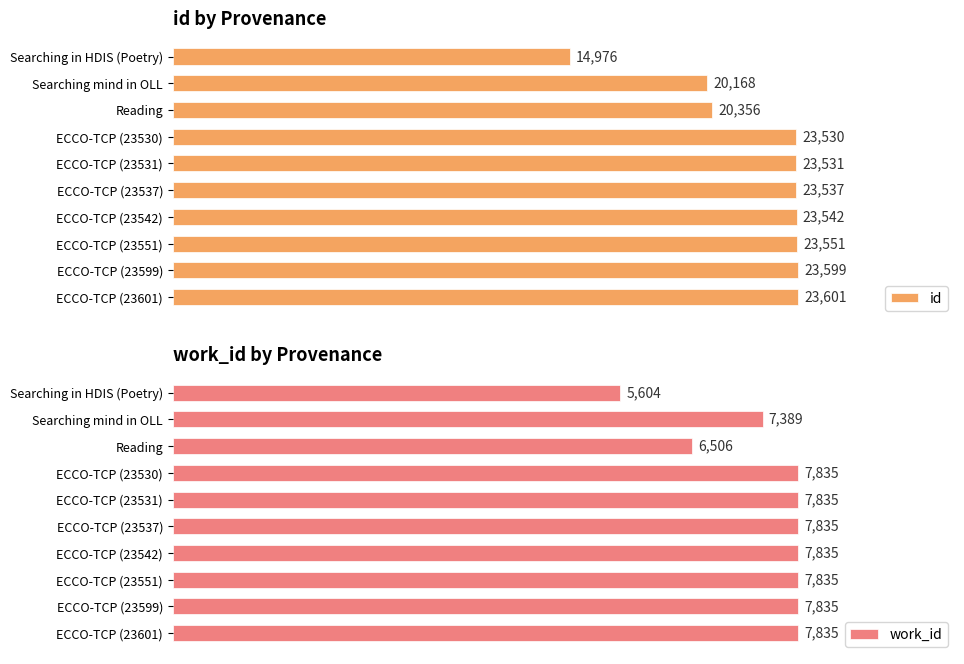

At which label is work_id closest to 6719?

Reading